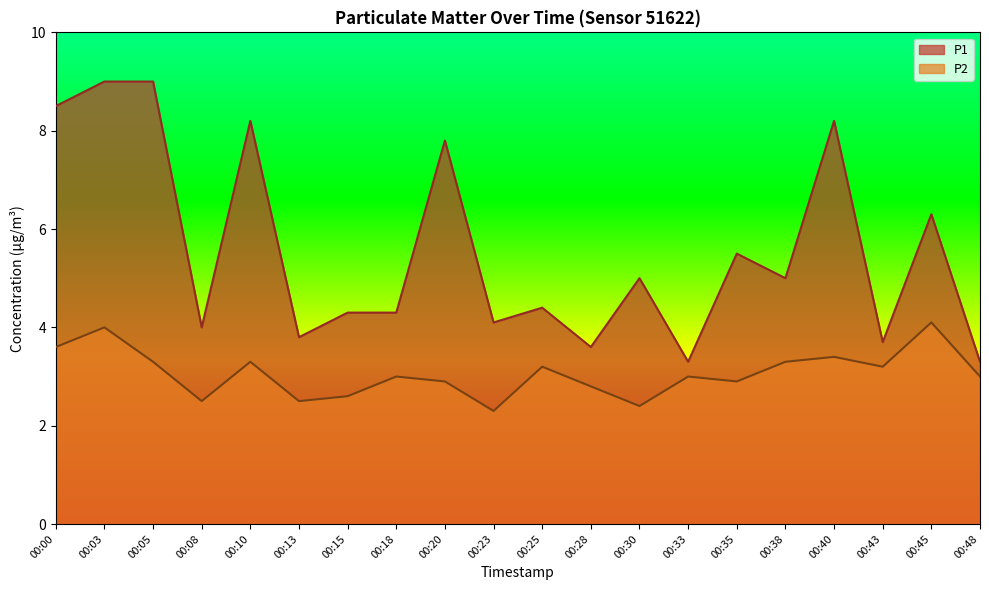

How many values in the P1 series are below 5?

10